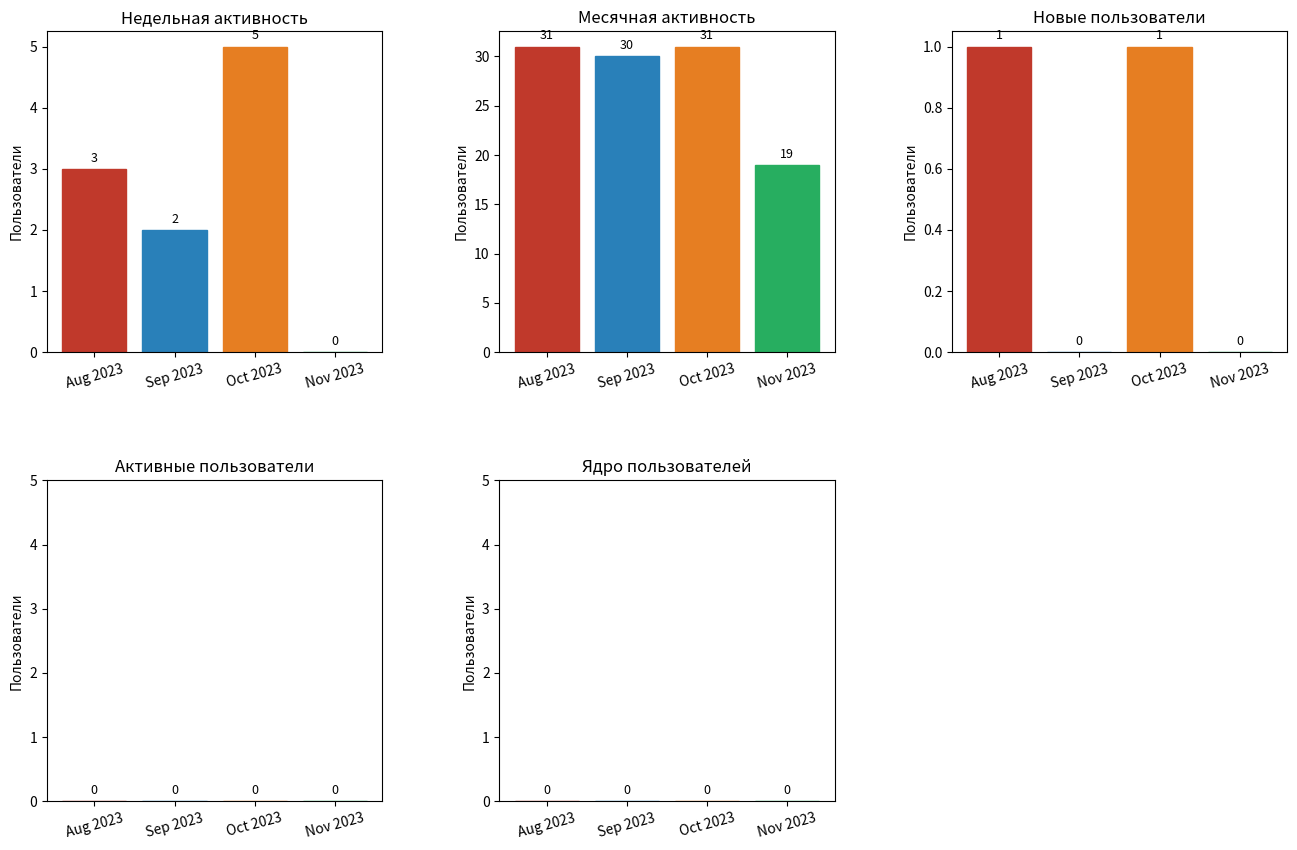

Does the chart contain stacked bars?

No